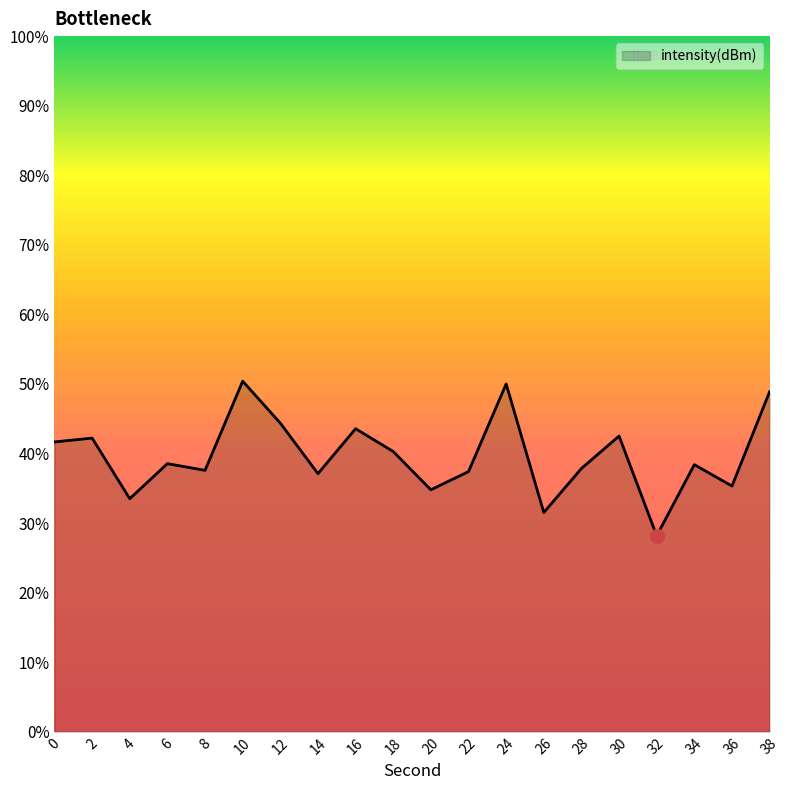

Reading left to right, transcribe all the data shown in this chart.

0=-114.6	2=-114.4	4=-116.6	6=-115.4	8=-115.6	10=-112.4	12=-113.9	14=-115.7	16=-114.1	18=-114.9	20=-116.3	22=-115.7	24=-112.5	26=-117.1	28=-115.5	30=-114.4	32=-118.0	34=-115.4	36=-116.2	38=-112.8